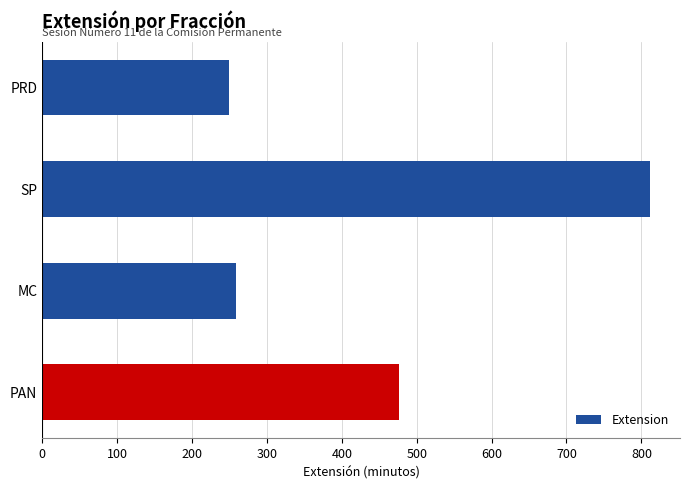

Is it true that the value at MC is 259?

True